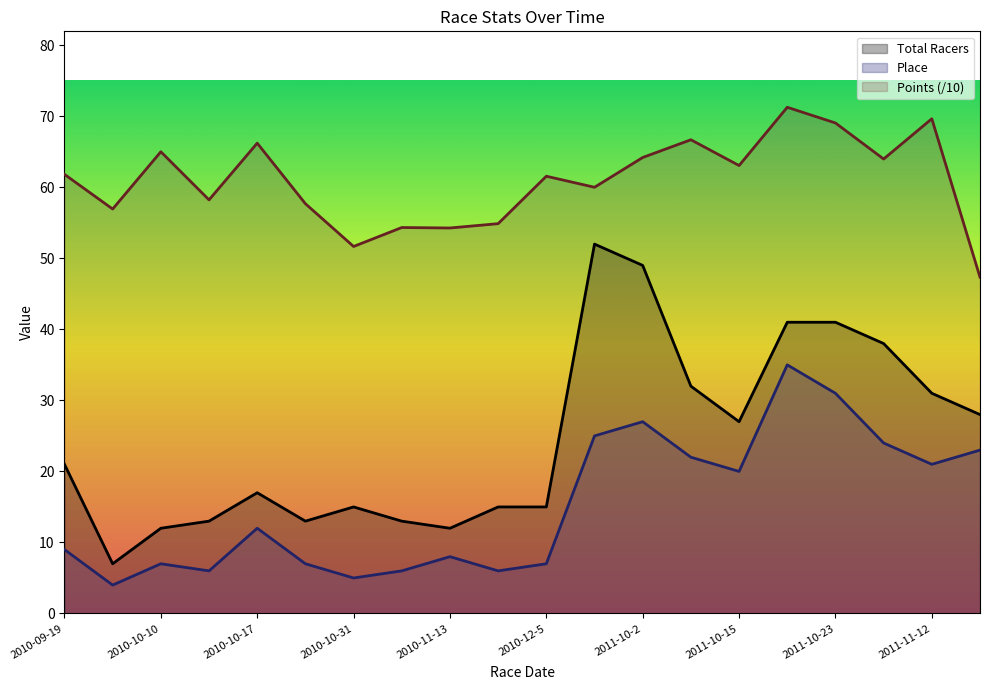

True or false: Points has more than 0 points higher than both neighbors.

True